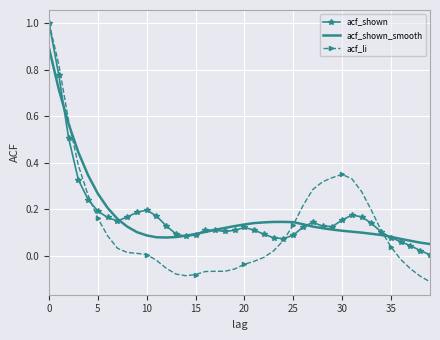

What is the maximum value shown in the chart?

1.0